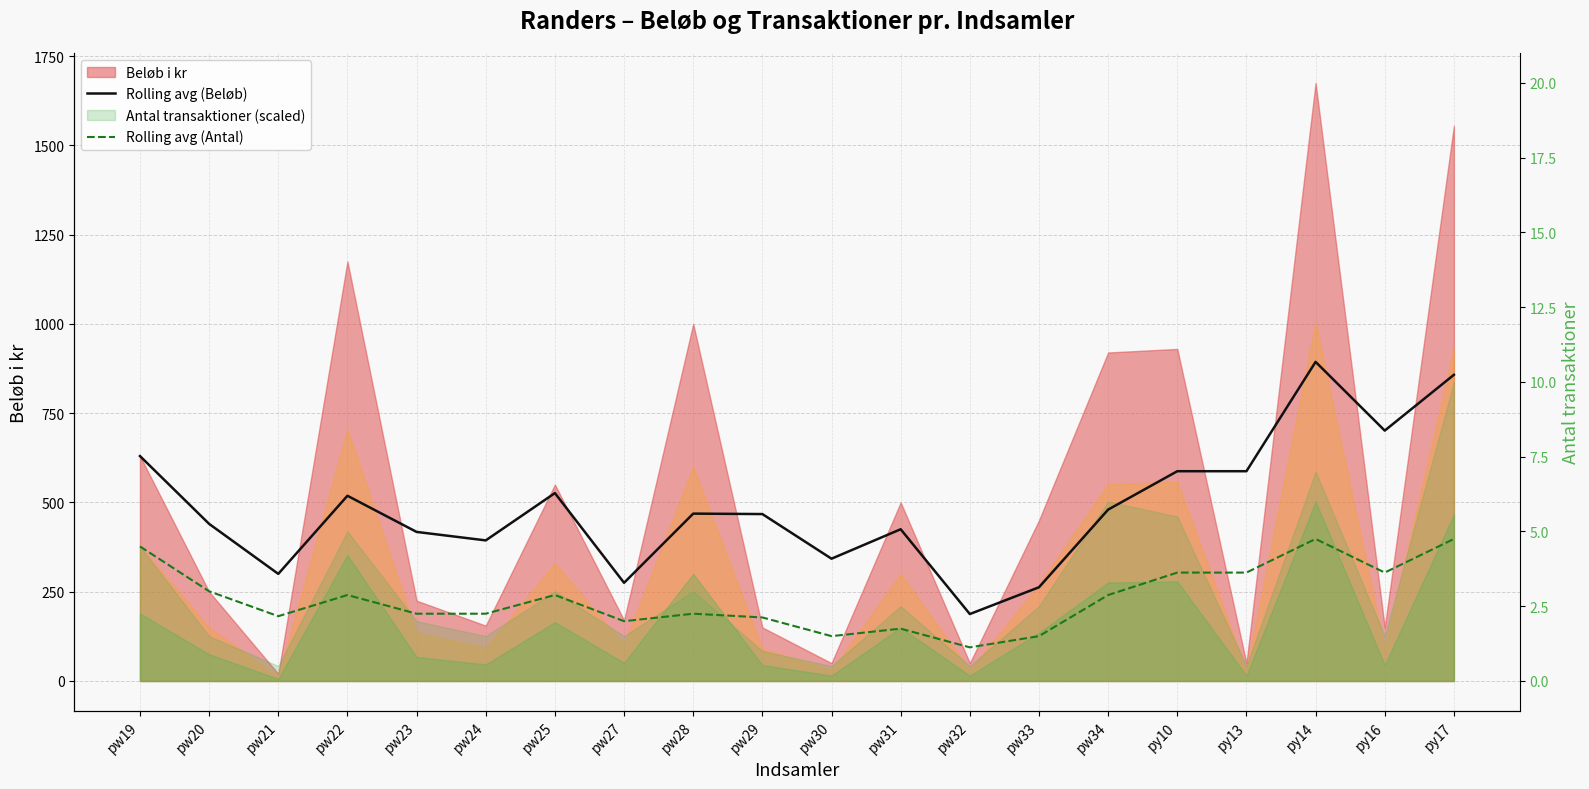

What is the label of the 12th point from the right?

pw28